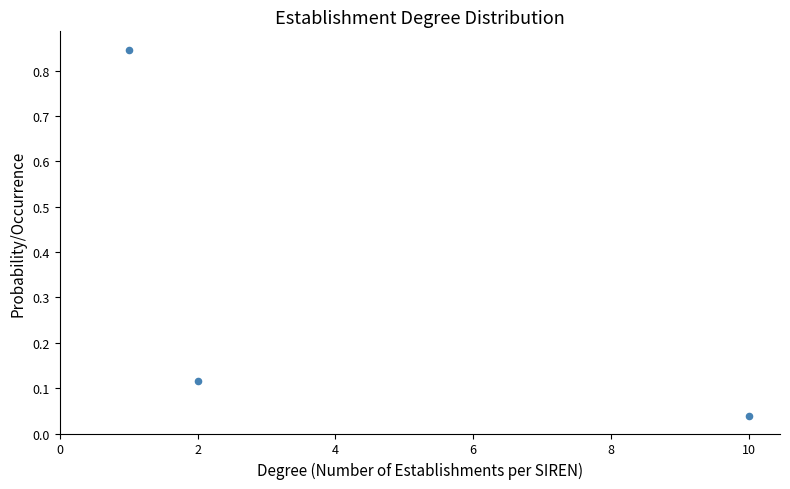

What is the average X value?

4.3